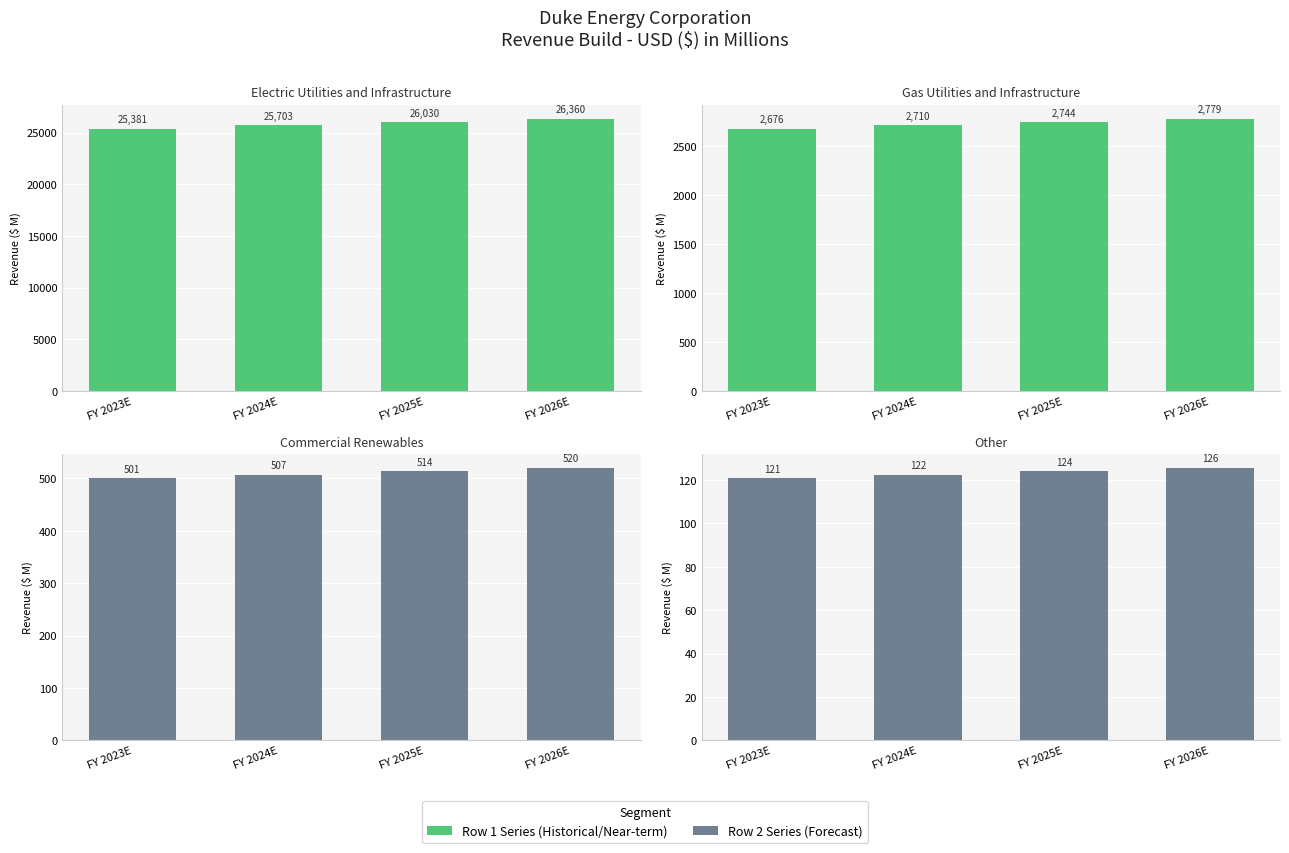

At FY 2023E, list the series in order from largest to smallest.

Electric Utilities and Infrastructure, Gas Utilities and Infrastructure, Commercial Renewables, Other